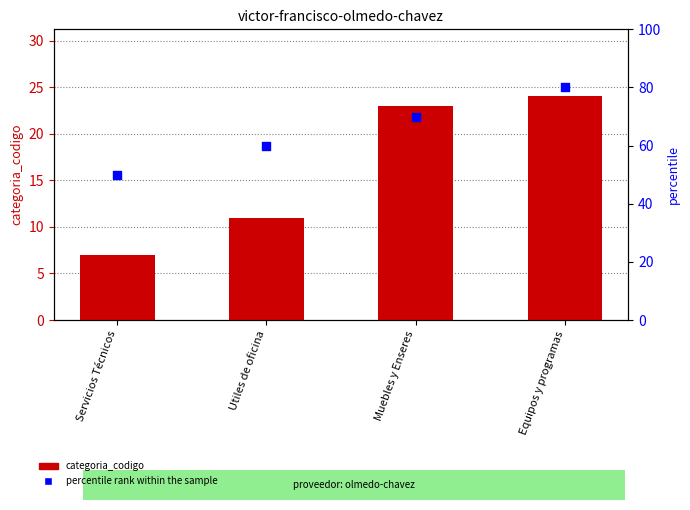

Which series has the largest total across all categories?

percentile rank within the sample